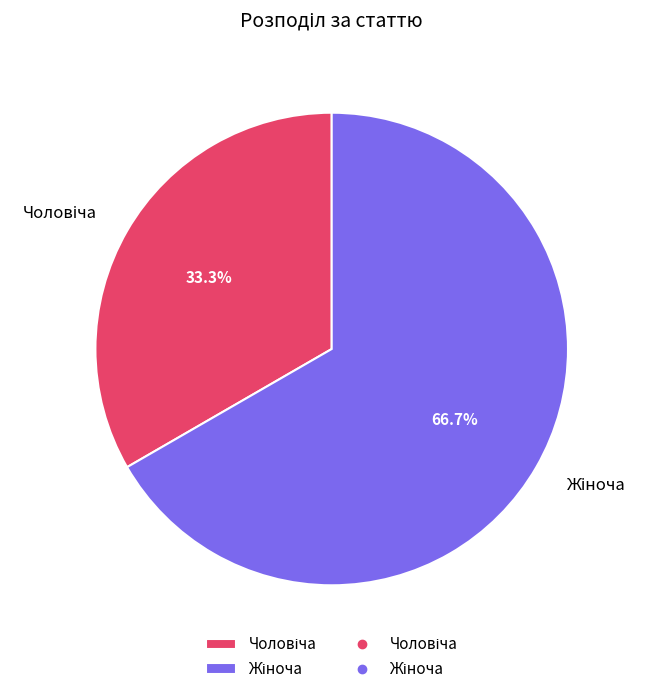

Does any single category account for the majority?

Yes